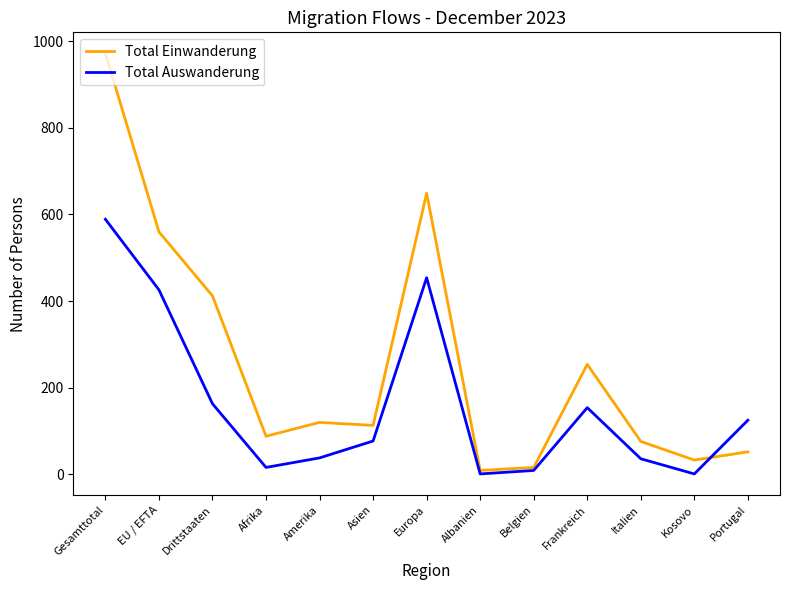

At which category is the sum across all series the highest?

Gesamttotal